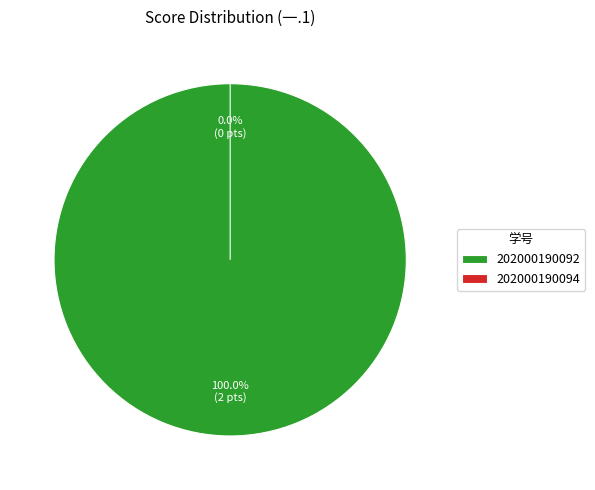

Does 202000190092 represent more than half of the total?

Yes